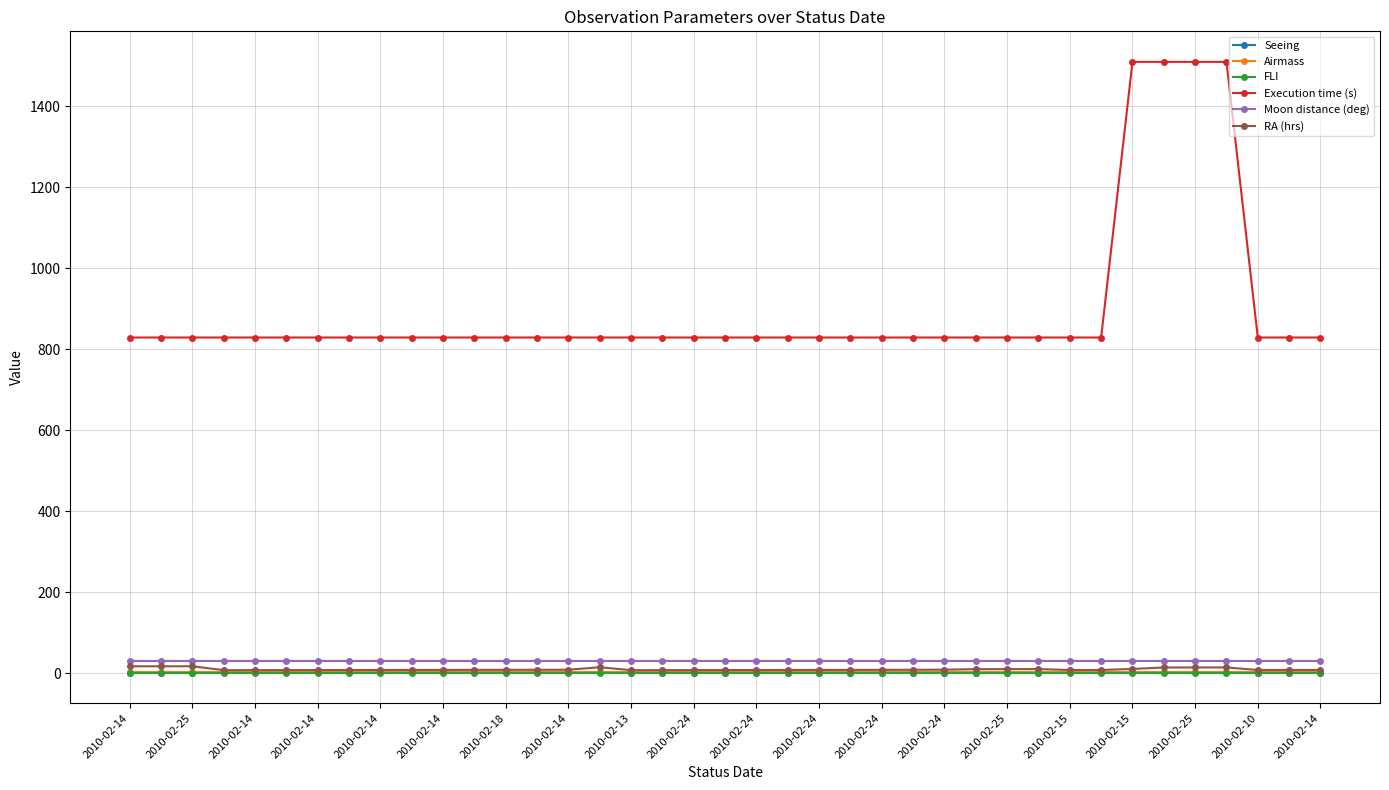

What is the average value of the Moon distance (deg) series?

30.0